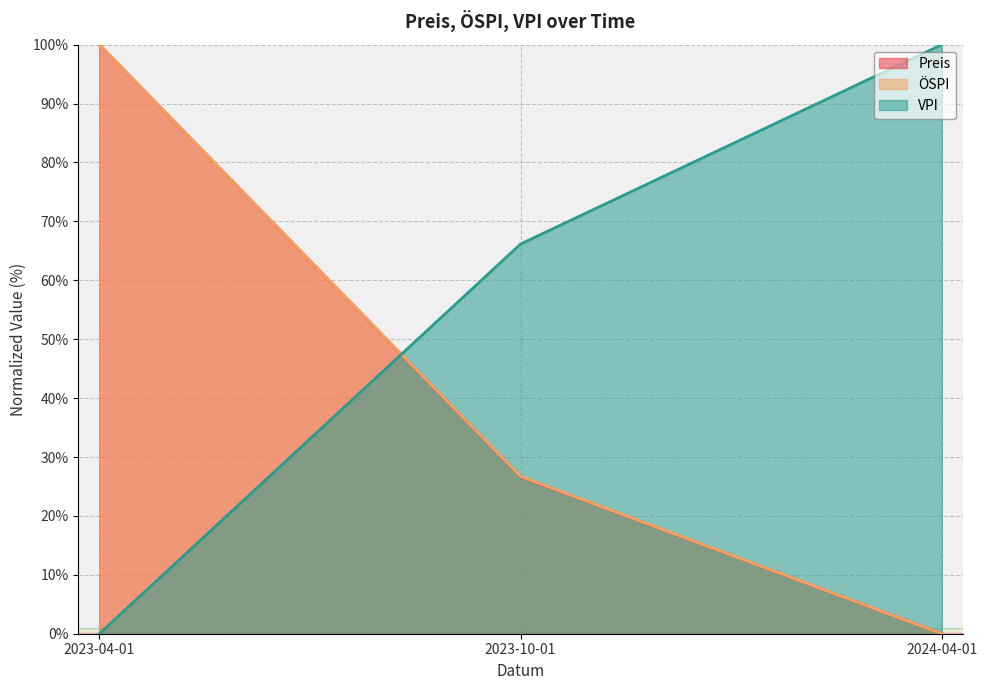

At 2023-10-01, list the series in order from smallest to largest.

Preis, ÖSPI, VPI